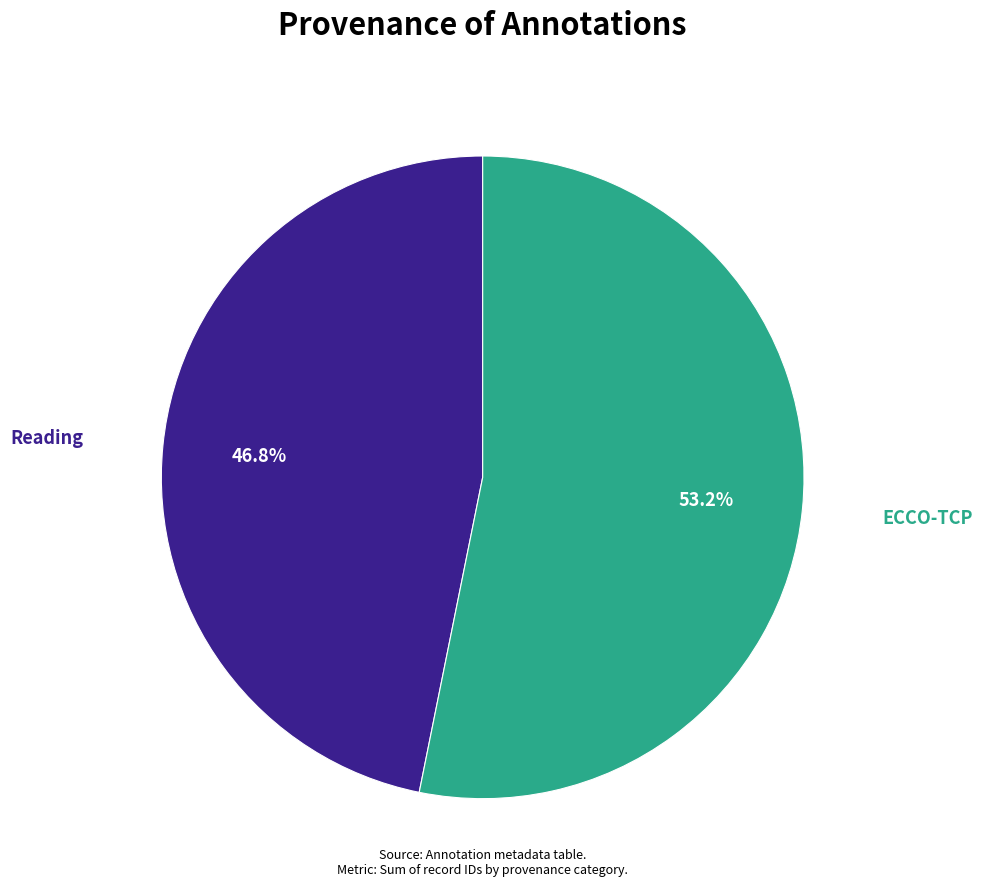

To the nearest percent, what is the average slice percentage?

50%